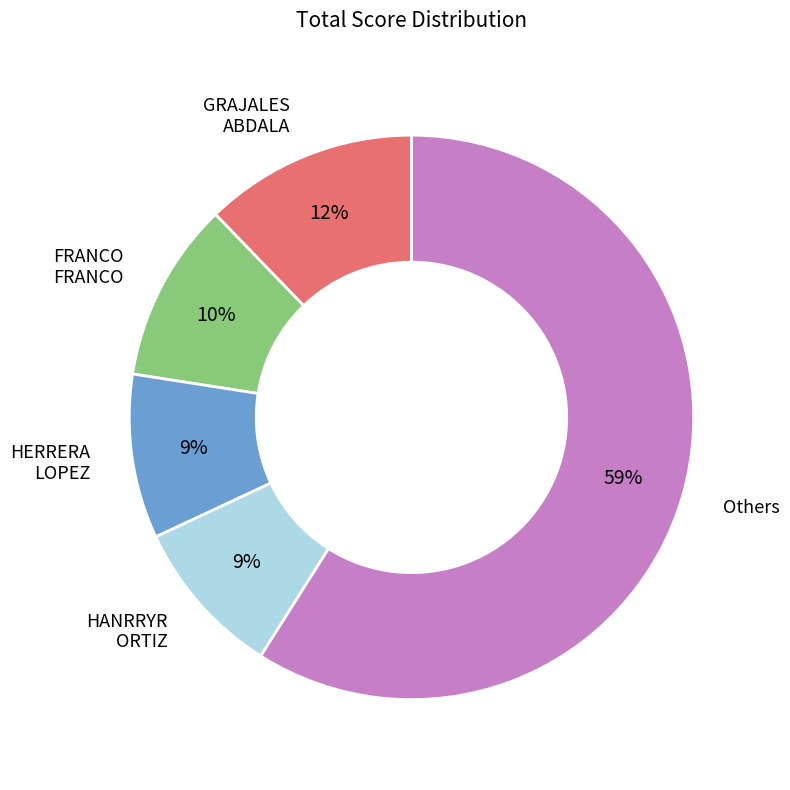

Is the sum of GRAJALES ABDALA and FRANCO FRANCO greater than half?

No